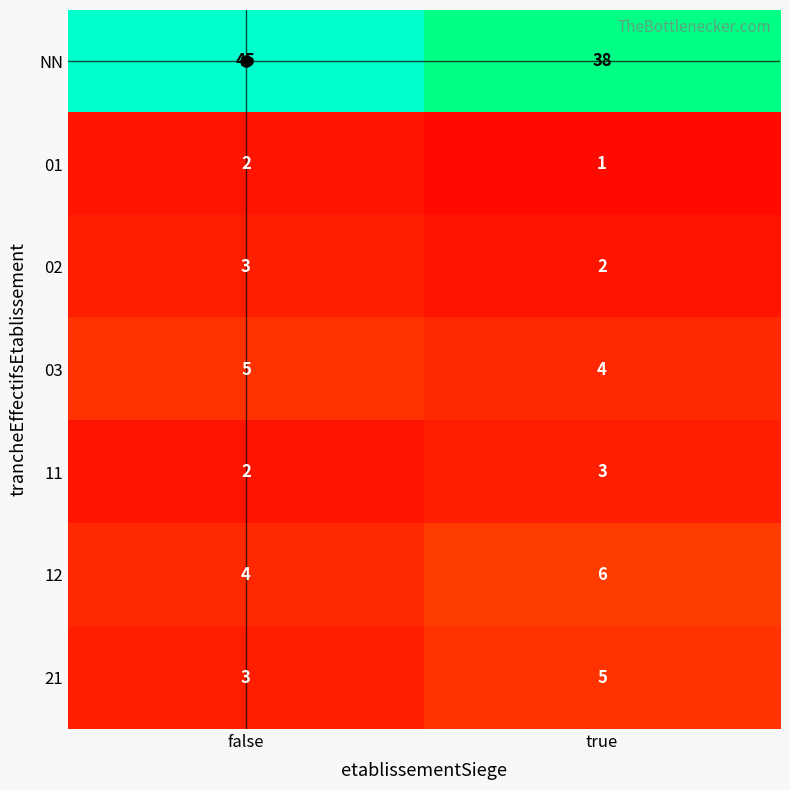

What is the sum of all 21 values?

8